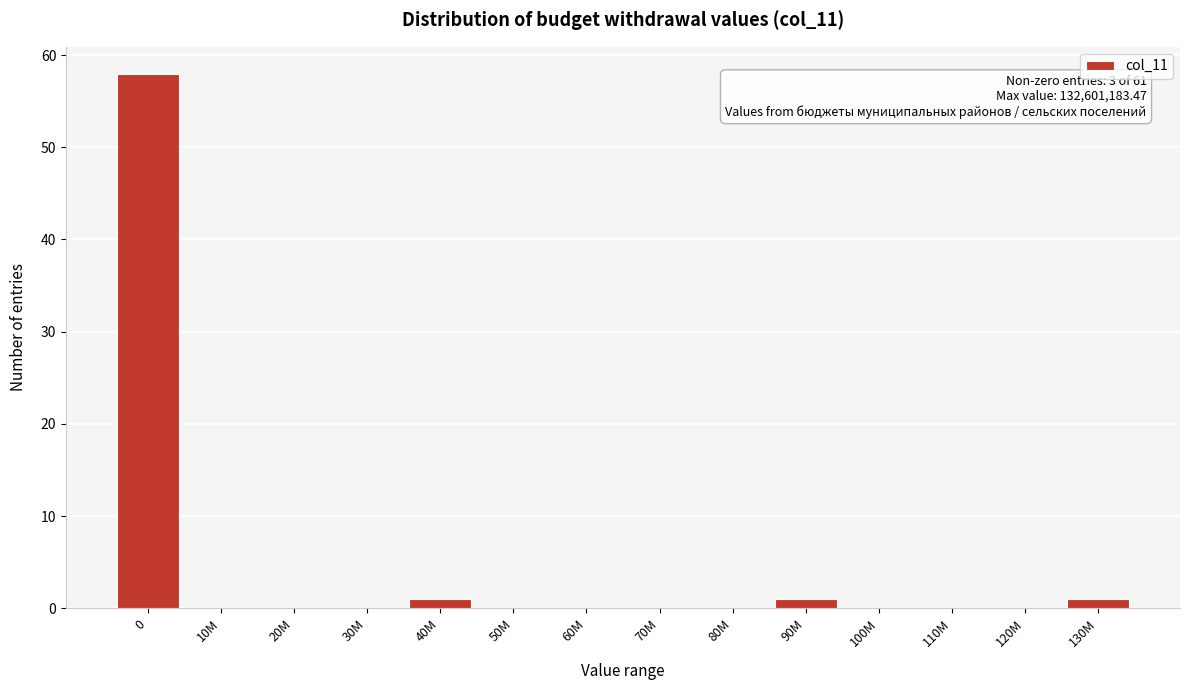

Reading left to right, list all the values displayed in this chart.

0=58	10M=0	20M=0	30M=0	40M=1	50M=0	60M=0	70M=0	80M=0	90M=1	100M=0	110M=0	120M=0	130M=1